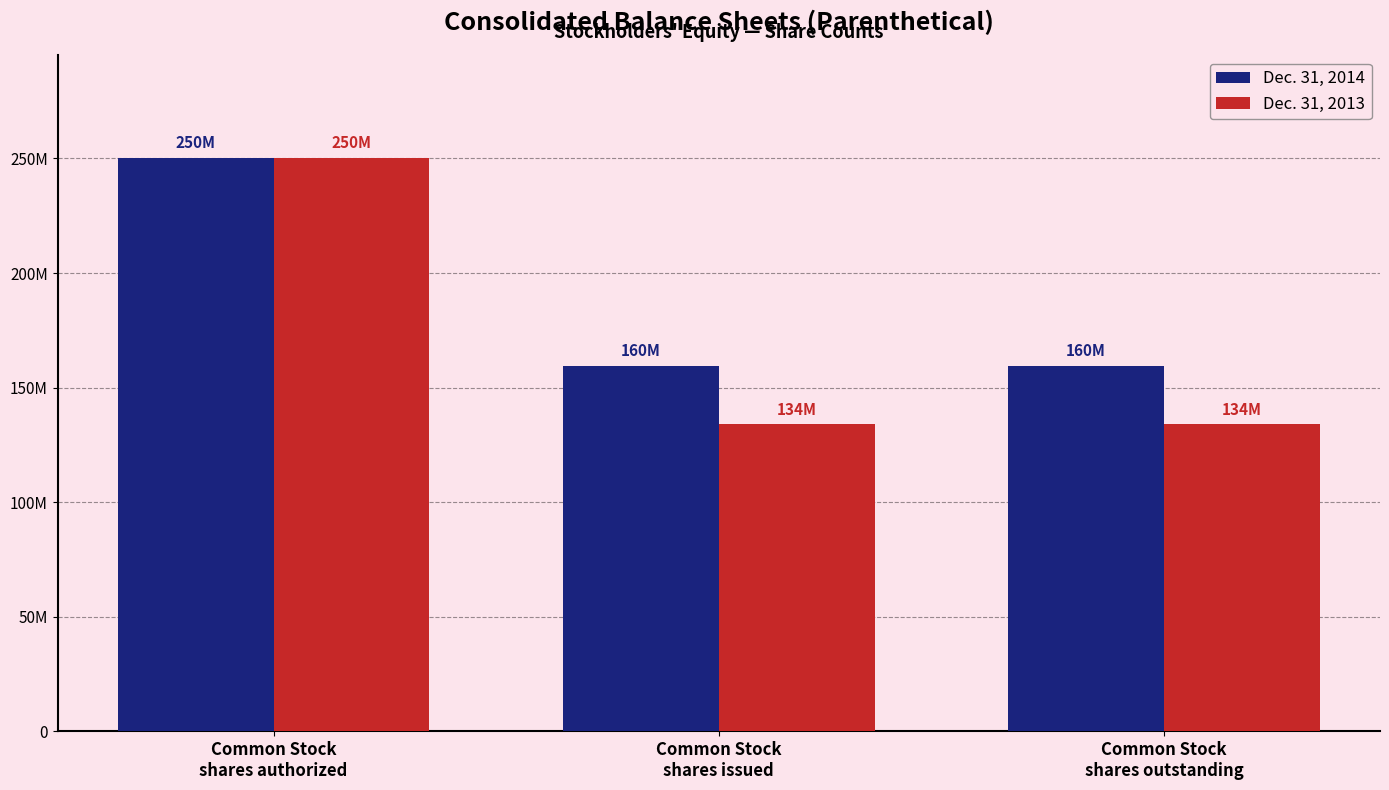

What are all the series names shown in the legend?

Dec. 31, 2014, Dec. 31, 2013